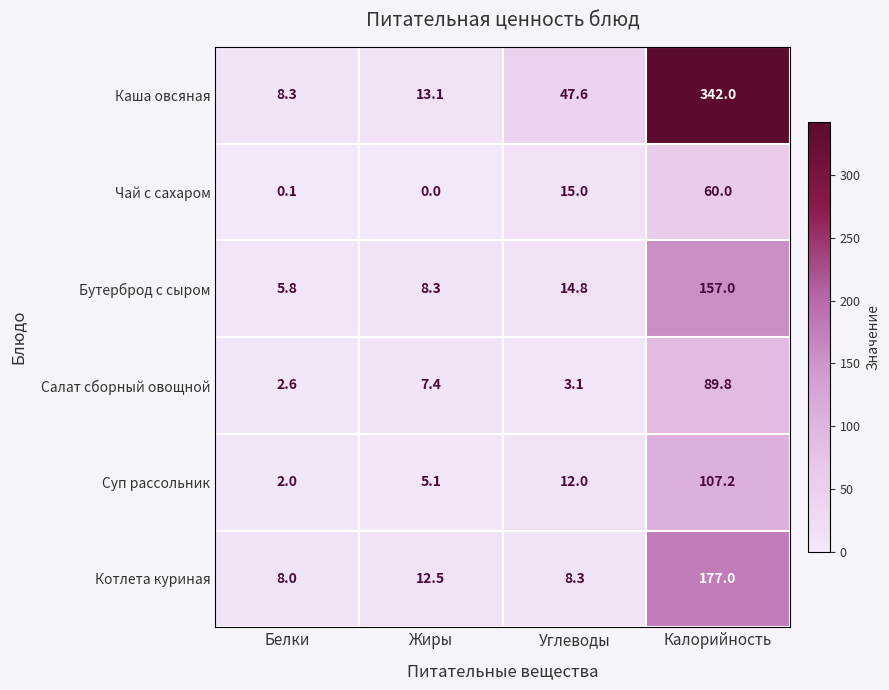

Is it true that Салат сборный овощной equals 27.2 at Калорийность?

False